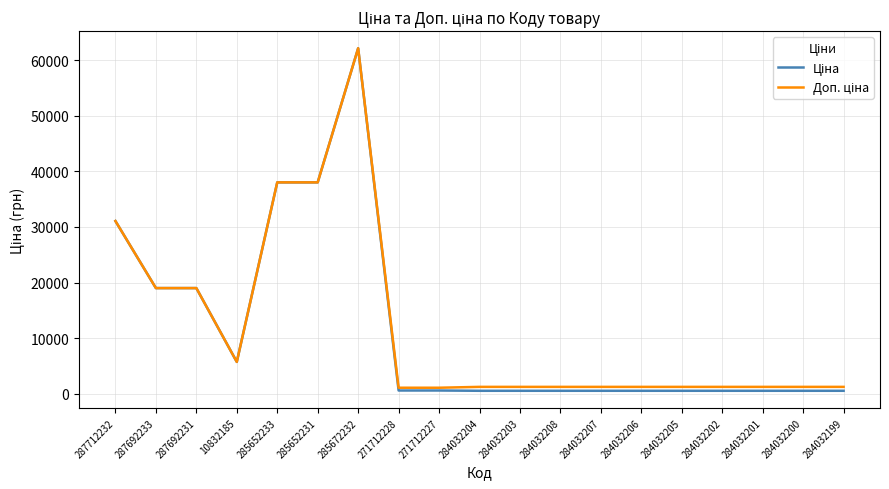

At which category does the chart reach its peak across all series?

285672232